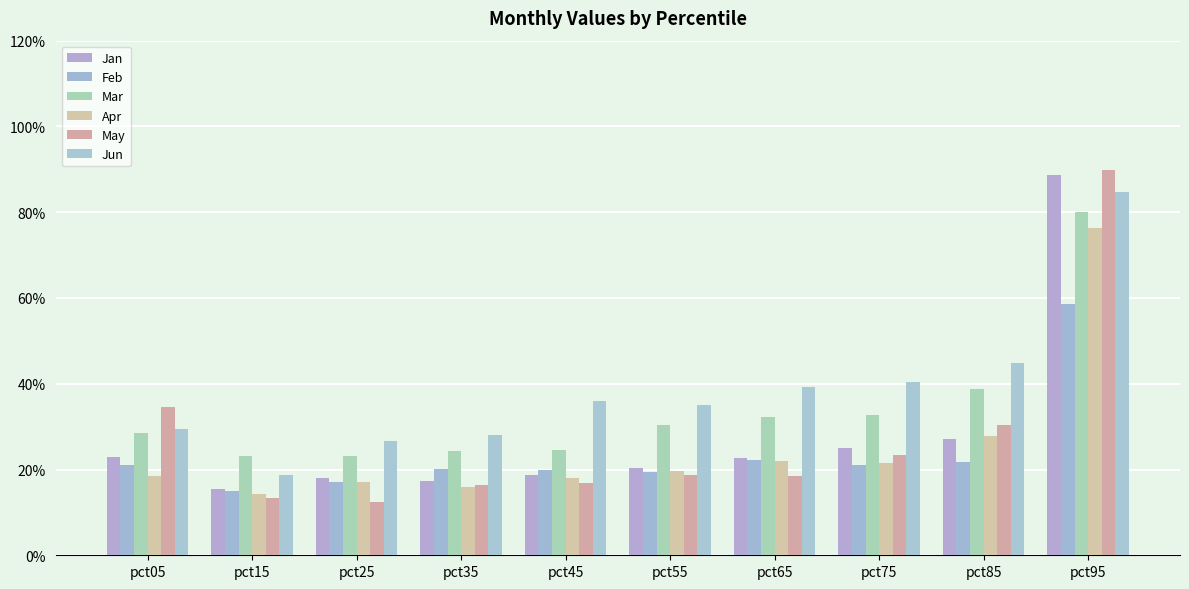

What is the difference between the second highest and second lowest values in the Feb series?

0.1